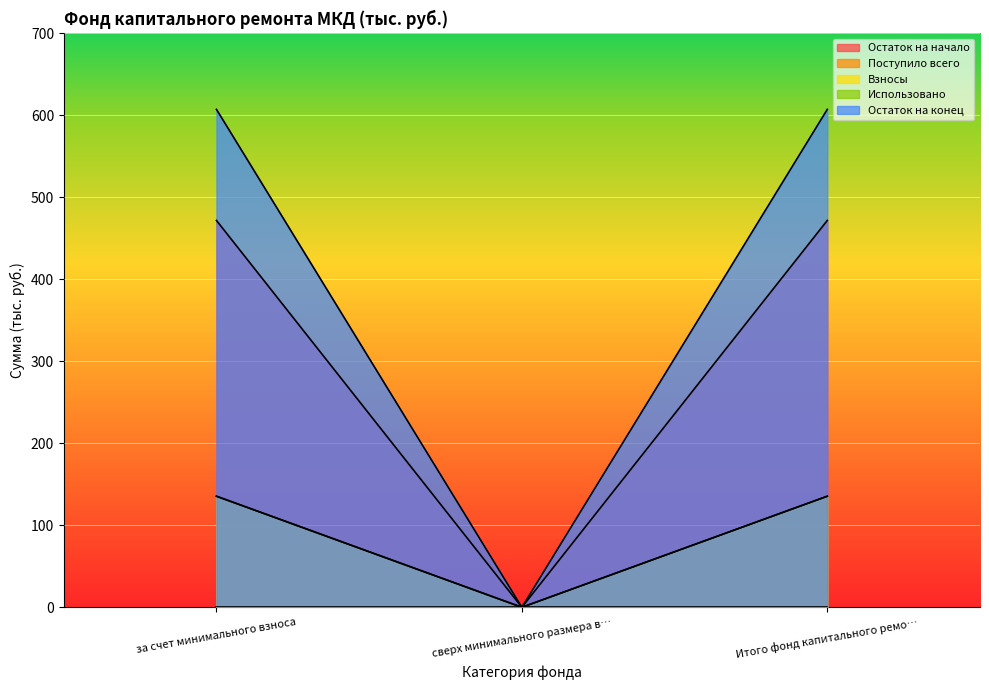

Does the chart display data point markers on the line(s)?

No